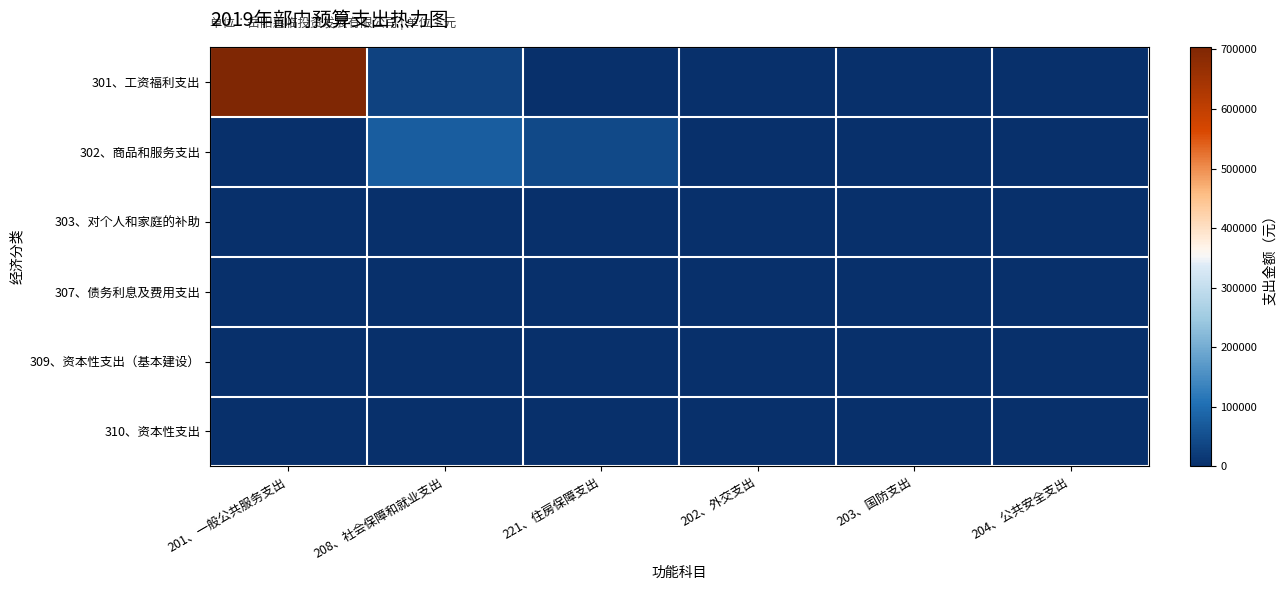

At how many categories does at least one series exceed 180625?

1